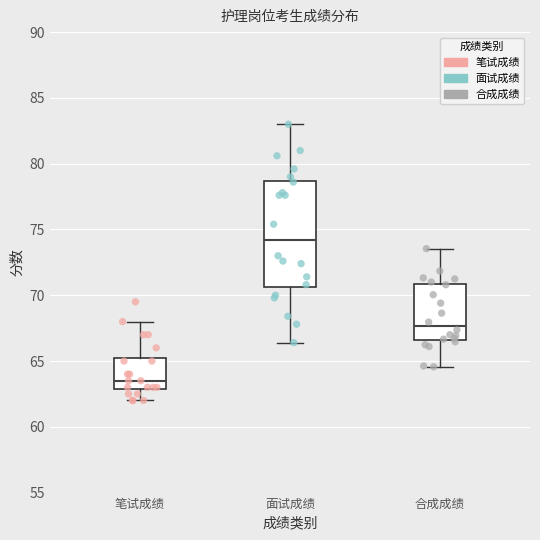

Which box is the tallest, from its lower edge to its upper edge?

面试成绩